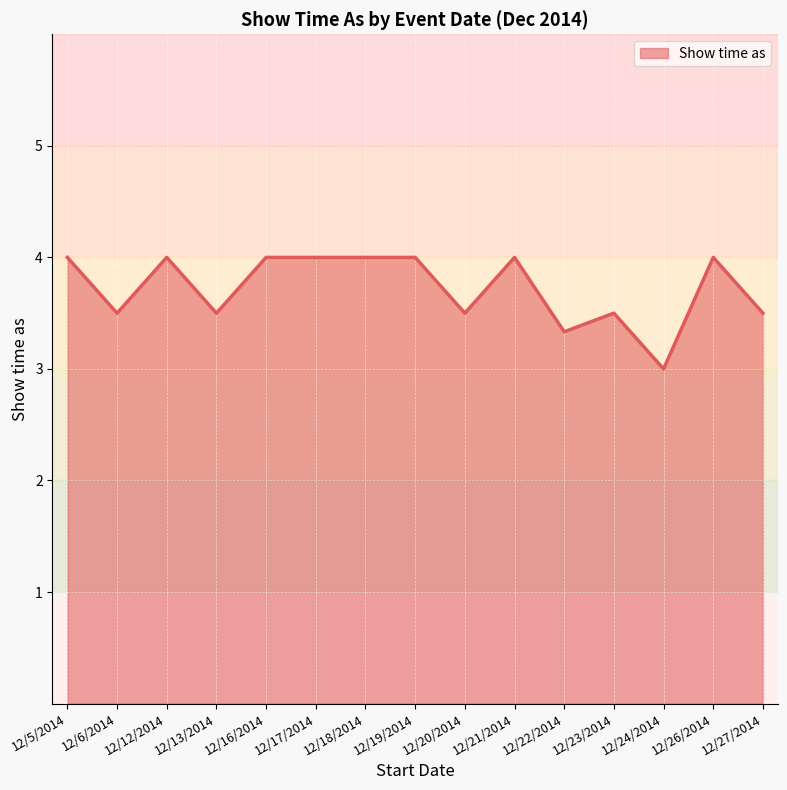

What position from the right is 12/24/2014?

3